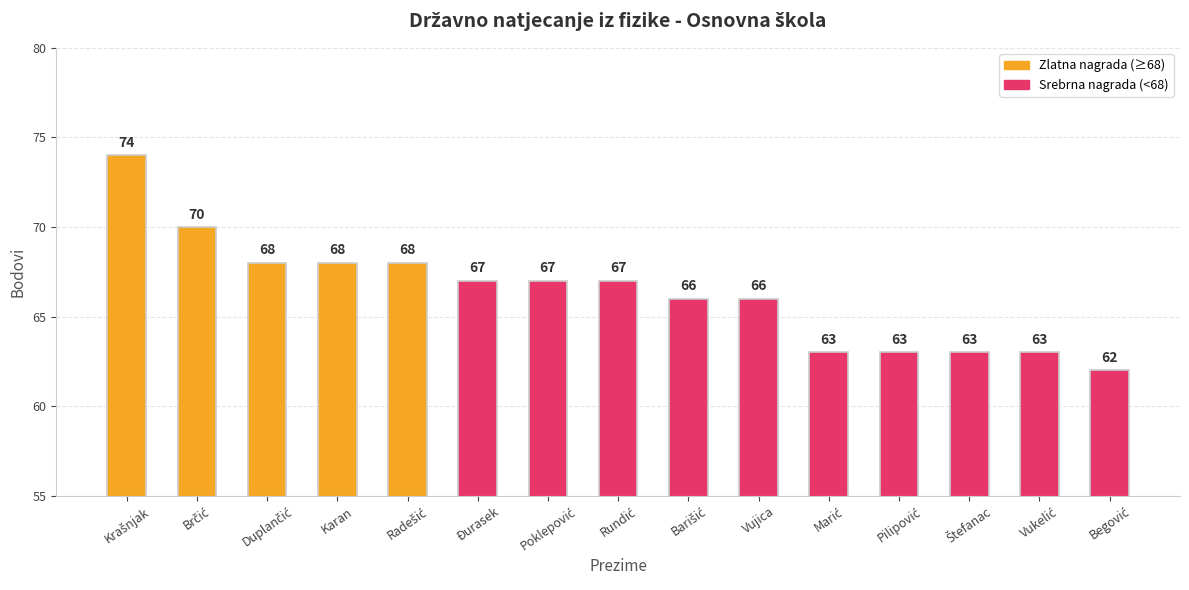

What is the greatest value displayed?

74